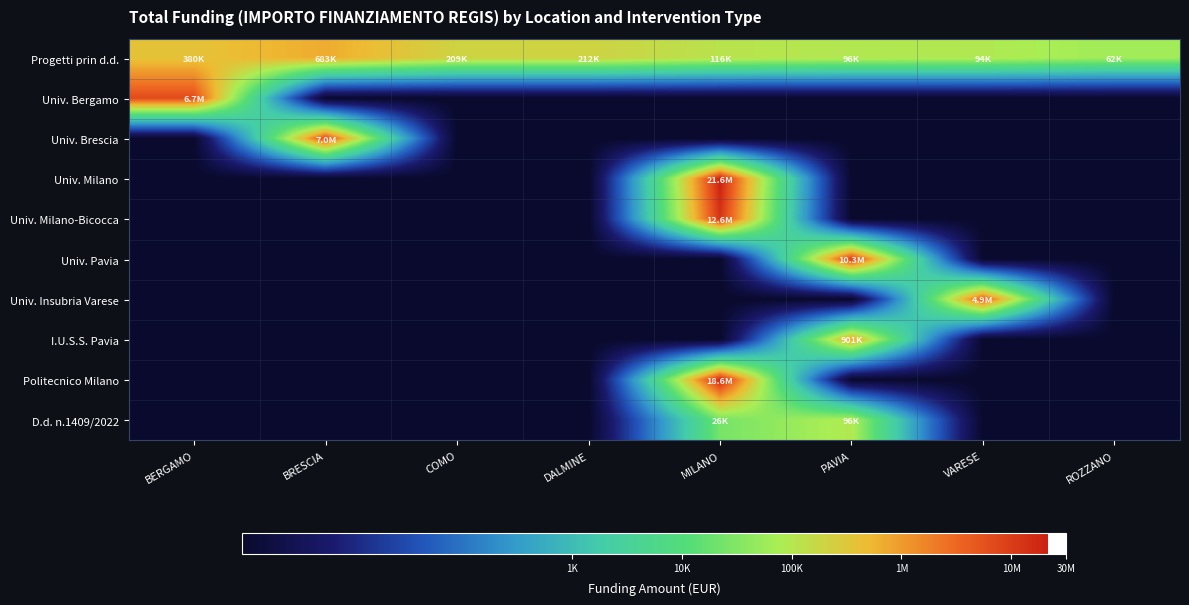

Reading right to left, transcribe all the data shown in this chart.

Progetti prin d.d.: ROZZANO=4.8	VARESE=5.0	PAVIA=5.0	MILANO=5.1	DALMINE=5.3	COMO=5.3	BRESCIA=5.8	BERGAMO=5.6
Univ. Bergamo: ROZZANO=0.0	VARESE=0.0	PAVIA=0.0	MILANO=0.0	DALMINE=0.0	COMO=0.0	BRESCIA=0.0	BERGAMO=6.8
Univ. Brescia: ROZZANO=0.0	VARESE=0.0	PAVIA=0.0	MILANO=0.0	DALMINE=0.0	COMO=0.0	BRESCIA=6.8	BERGAMO=0.0
Univ. Milano: ROZZANO=0.0	VARESE=0.0	PAVIA=0.0	MILANO=7.3	DALMINE=0.0	COMO=0.0	BRESCIA=0.0	BERGAMO=0.0
Univ. Milano-Bicocca: ROZZANO=0.0	VARESE=0.0	PAVIA=0.0	MILANO=7.1	DALMINE=0.0	COMO=0.0	BRESCIA=0.0	BERGAMO=0.0
Univ. Pavia: ROZZANO=0.0	VARESE=0.0	PAVIA=7.0	MILANO=0.0	DALMINE=0.0	COMO=0.0	BRESCIA=0.0	BERGAMO=0.0
Univ. Insubria Varese: ROZZANO=0.0	VARESE=6.7	PAVIA=0.0	MILANO=0.0	DALMINE=0.0	COMO=0.0	BRESCIA=0.0	BERGAMO=0.0
I.U.S.S. Pavia: ROZZANO=0.0	VARESE=0.0	PAVIA=6.0	MILANO=0.0	DALMINE=0.0	COMO=0.0	BRESCIA=0.0	BERGAMO=0.0
Politecnico Milano: ROZZANO=0.0	VARESE=0.0	PAVIA=0.0	MILANO=7.3	DALMINE=0.0	COMO=0.0	BRESCIA=0.0	BERGAMO=0.0
D.d. n.1409/2022: ROZZANO=0.0	VARESE=0.0	PAVIA=5.0	MILANO=4.4	DALMINE=0.0	COMO=0.0	BRESCIA=0.0	BERGAMO=0.0